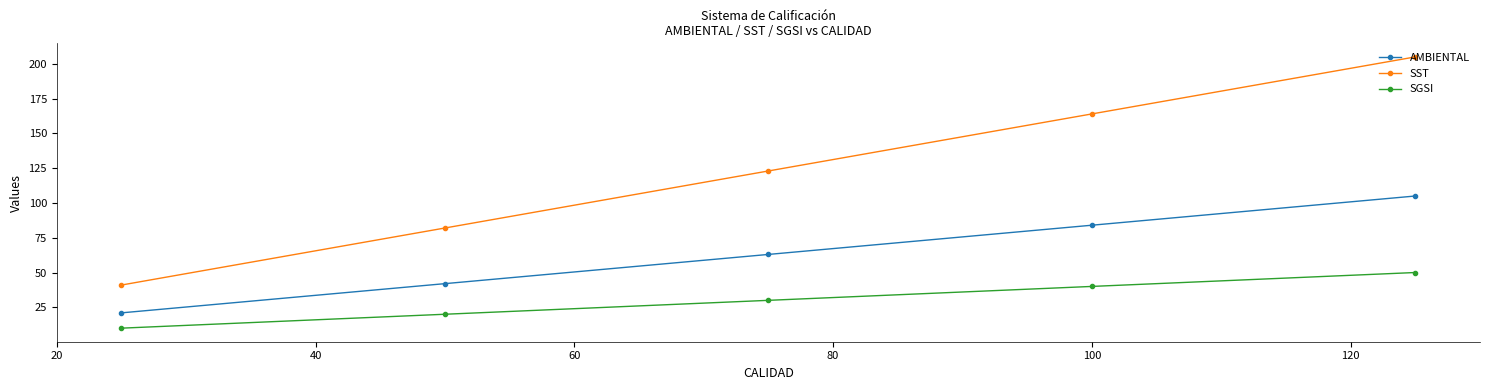

Which series has the largest total across all categories?

SST